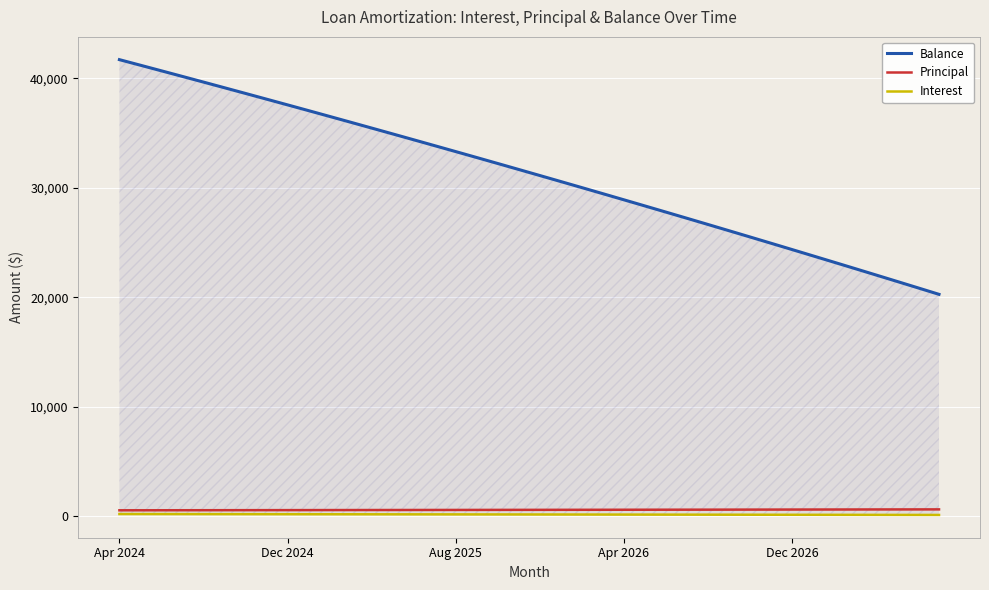

True or false: Balance and Principal cross at least once.

False